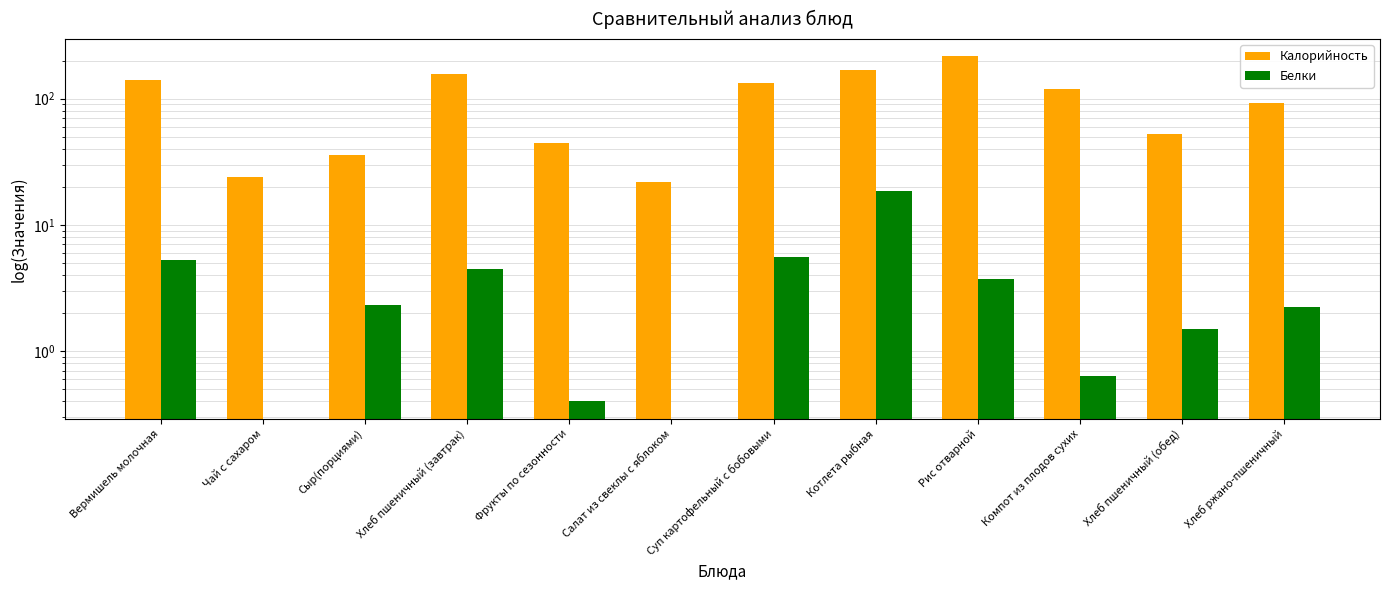

At how many categories does at least one series exceed 189?

1